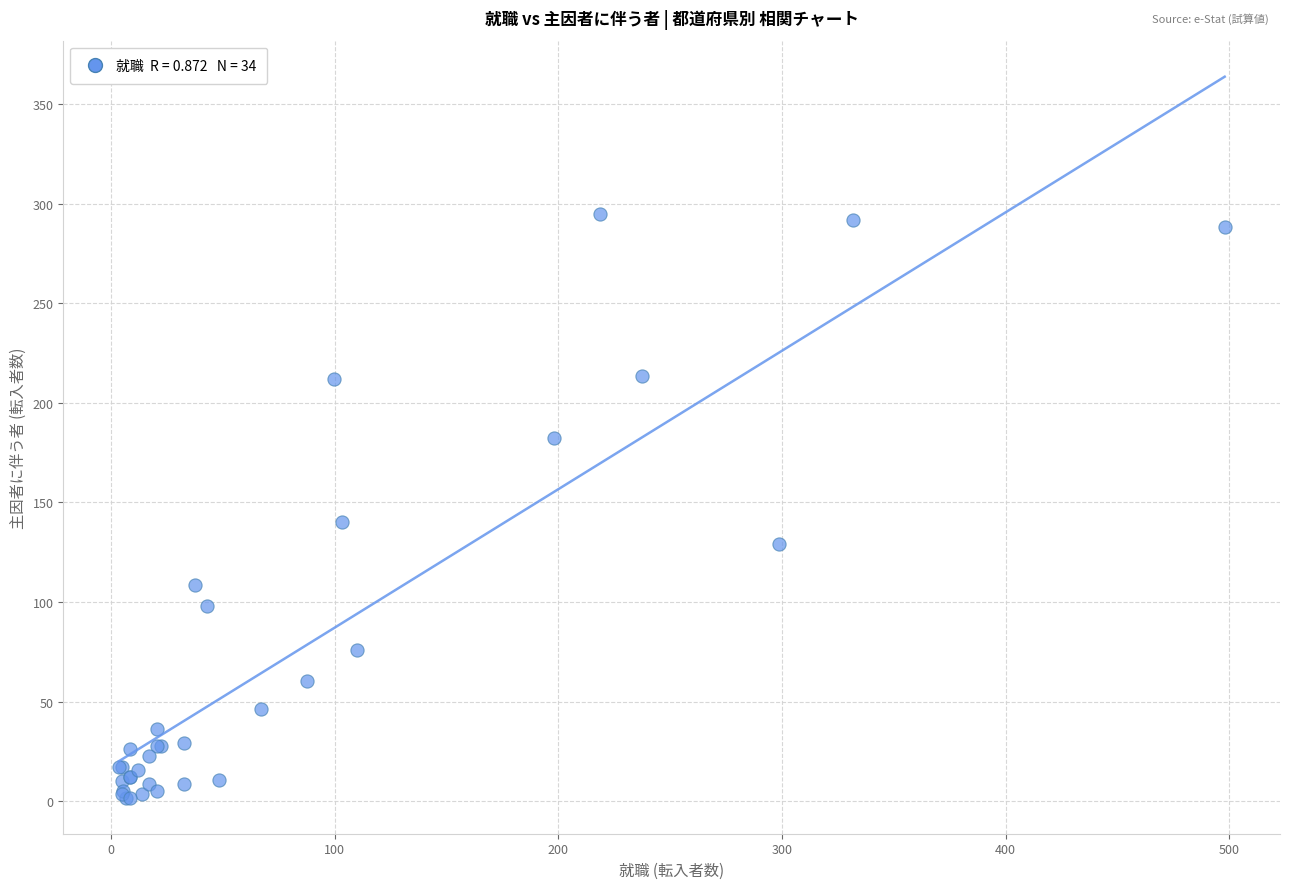

What Y value in the scatter plot is closest to 148?

140.1